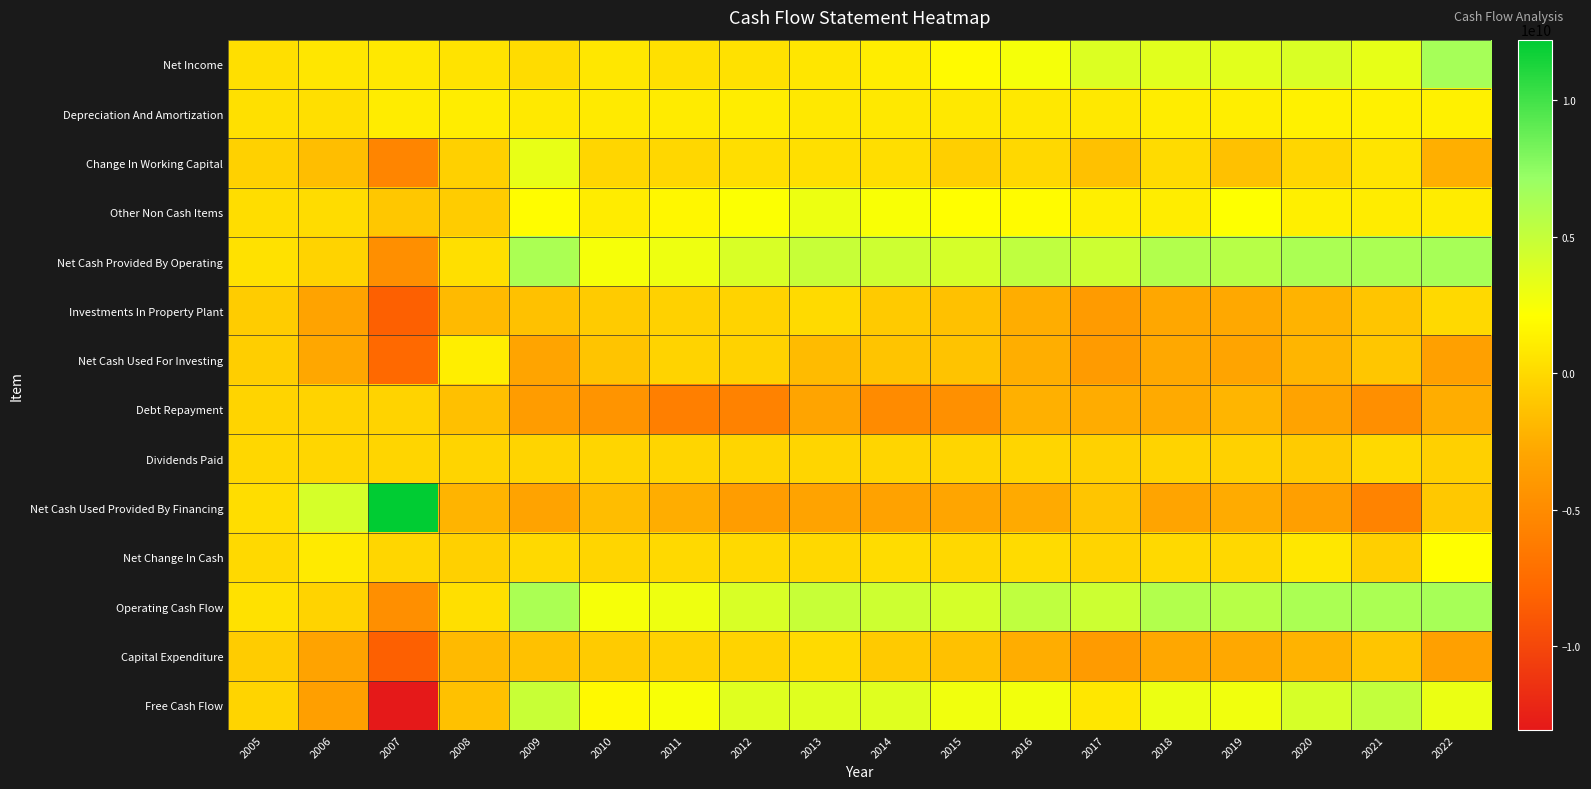

Rank the series by their maximum value, from highest to lowest.

Net Cash Used Provided By Financing, Net Income, Net Cash Provided By Operating, Operating Cash Flow, Free Cash Flow, Change In Working Capital, Other Non Cash Items, Net Change In Cash, Depreciation And Amortization, Net Cash Used For Investing, Investments In Property Plant, Capital Expenditure, Dividends Paid, Debt Repayment